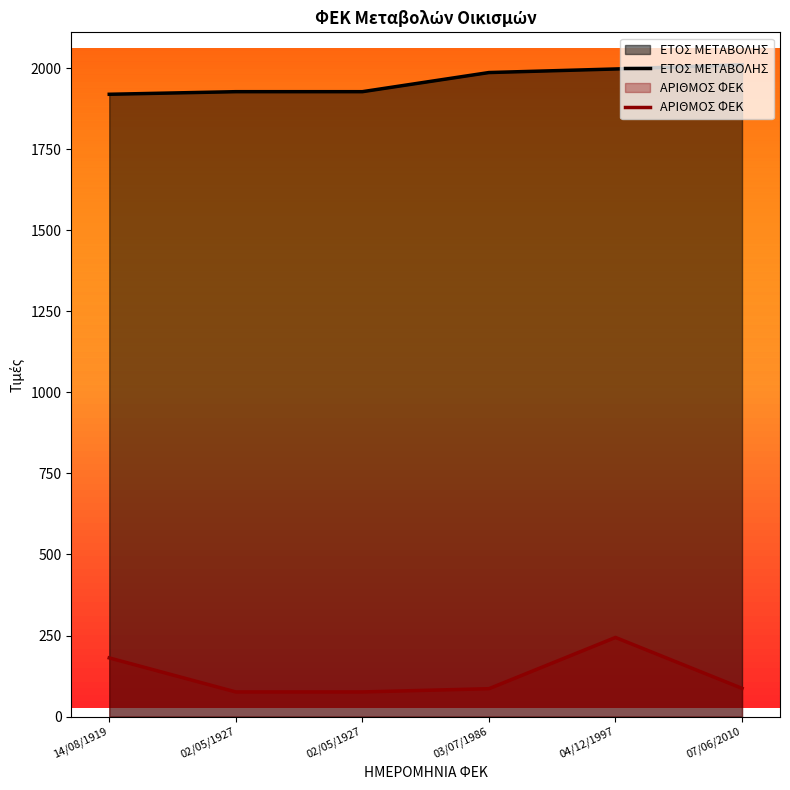

True or false: ΑΡΙΘΜΟΣ ΦΕΚ has a value of 244 at 04/12/1997.

True